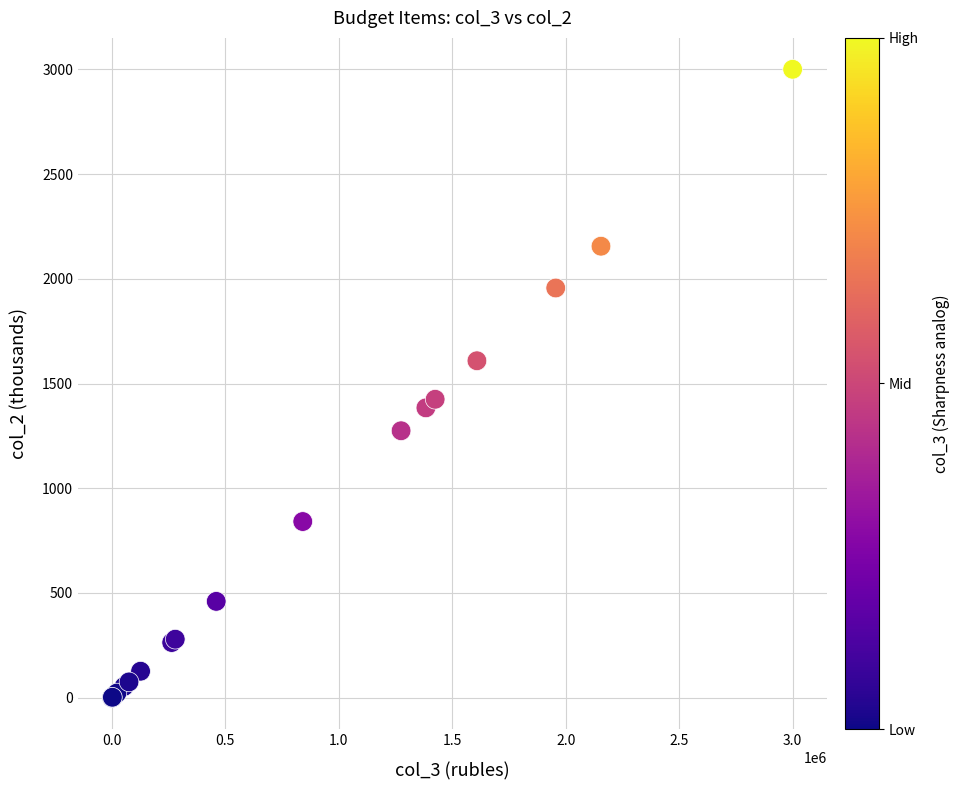

What Y value in the scatter plot is closest to 1500?

1424.7